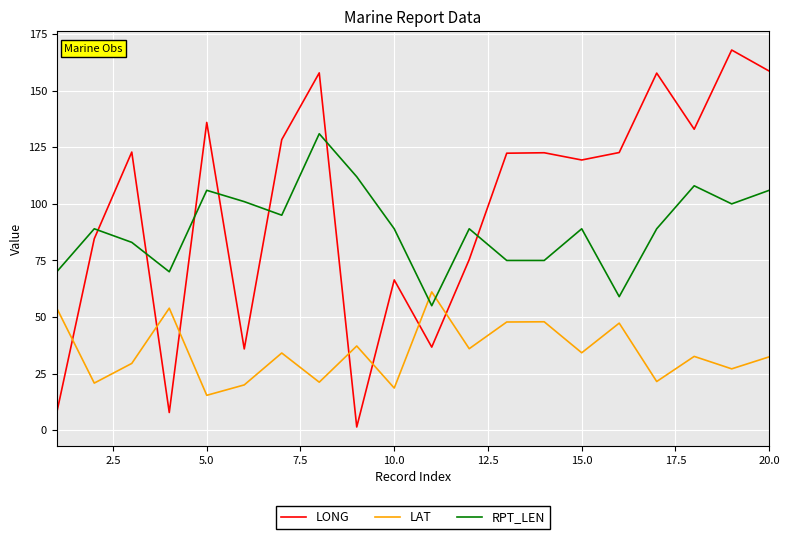

Rank the series by their maximum value, from lowest to highest.

LAT, RPT_LEN, LONG